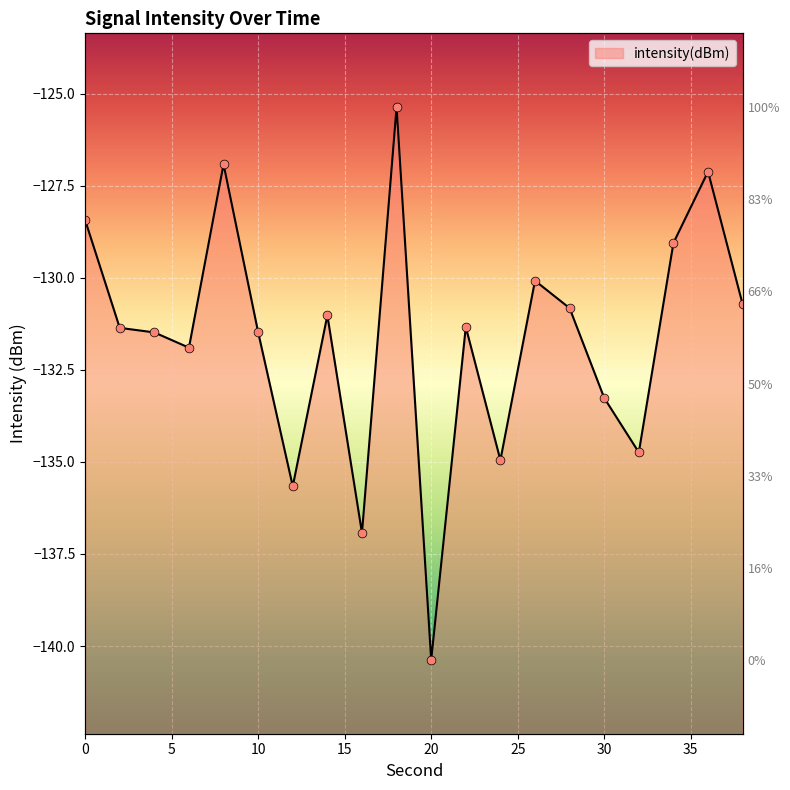

What is the change in value from 4 to 16?

-5.4